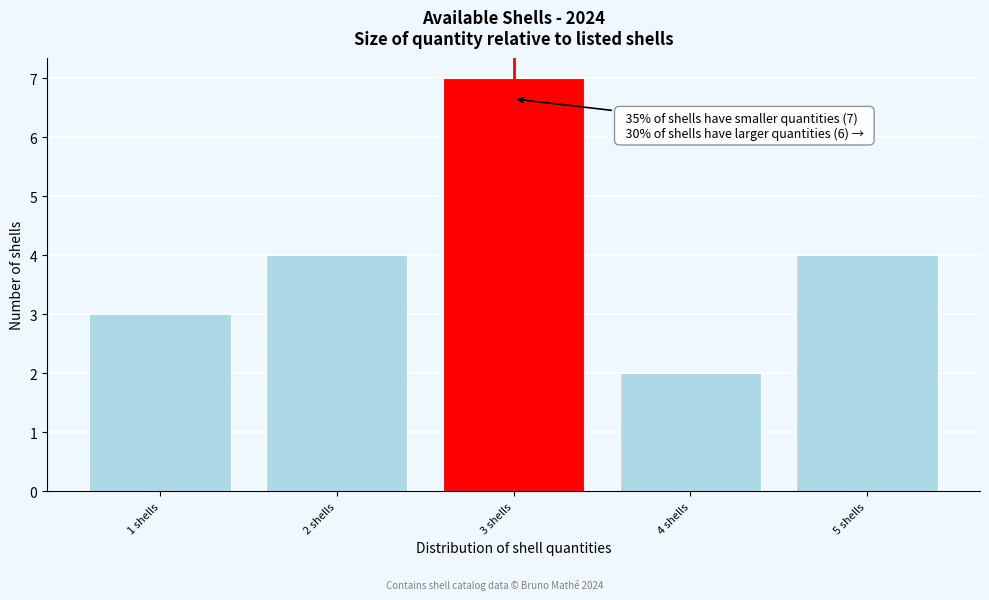

Which range on the x-axis has the tallest bar?

2.5 to 3.5